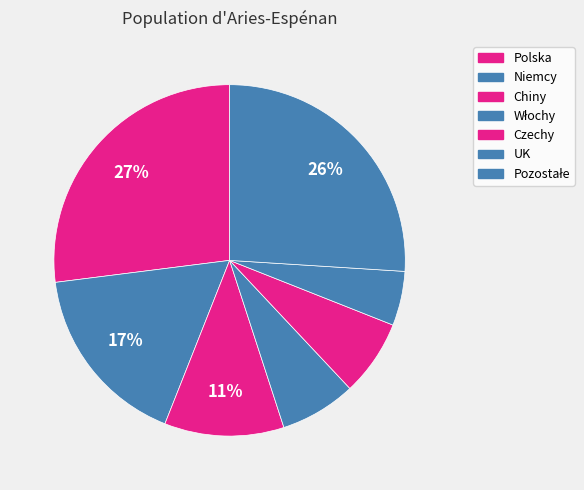

Between Niemcy and Chiny, which is larger?

Niemcy